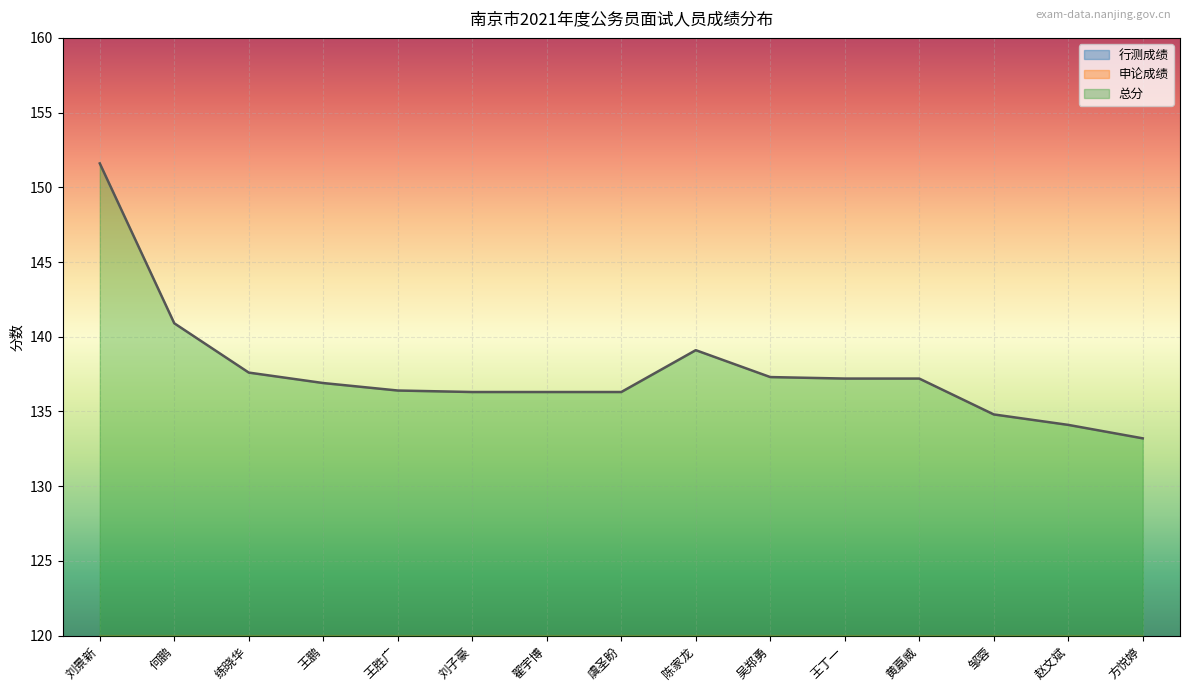

What is the value of the 行测成绩 point at the 4th from the left?

66.9